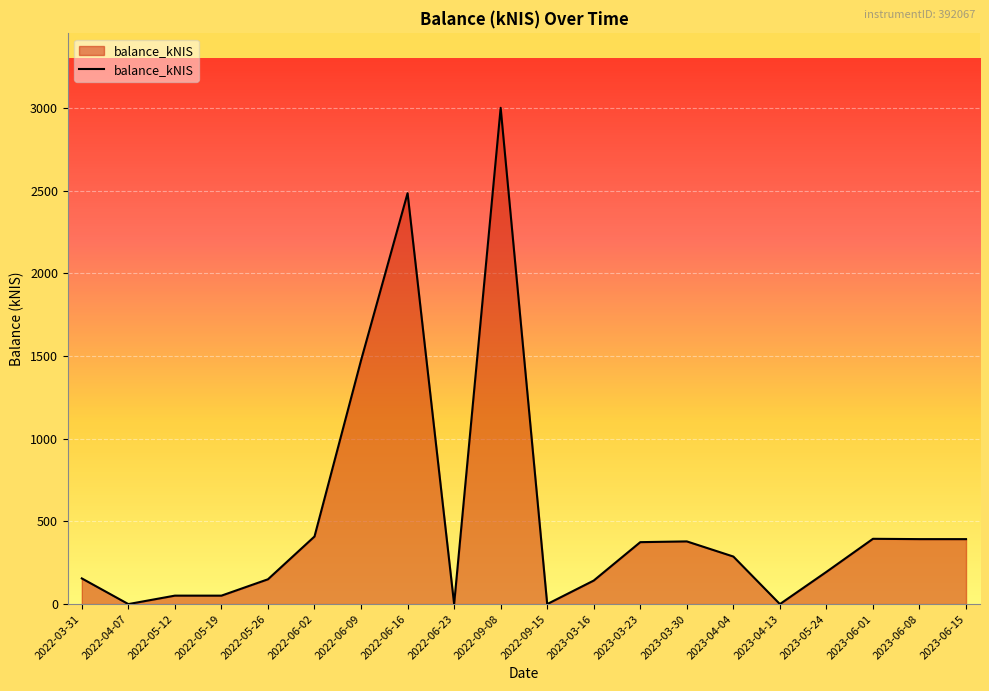

Approximately how many times larger is the value at 2023-06-15 compared to 2023-04-04?

1.4